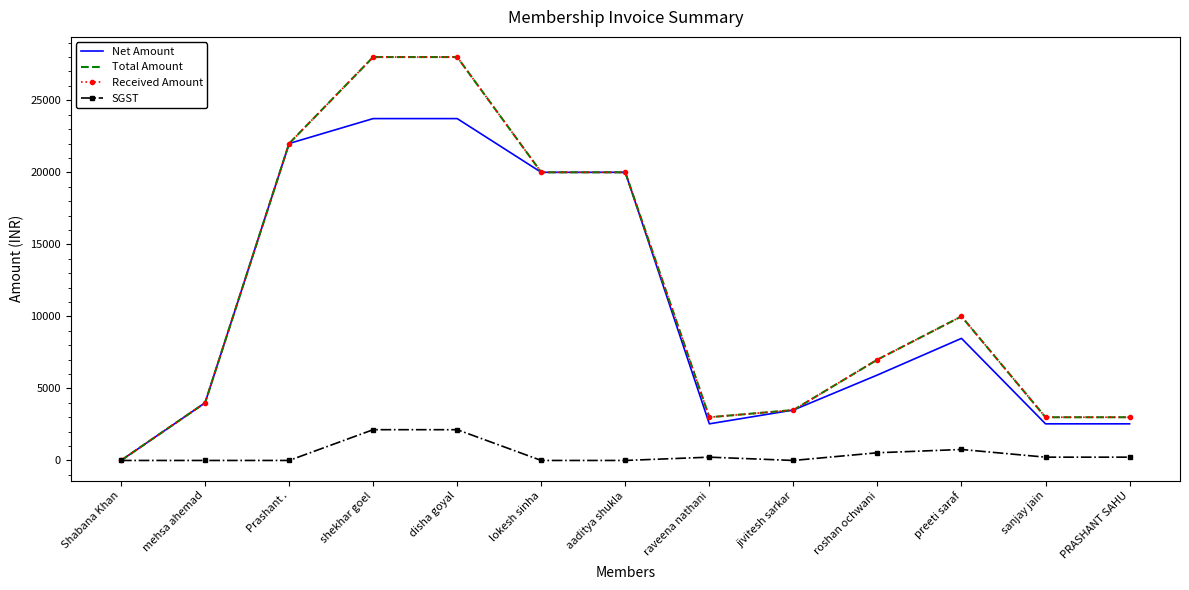

At how many categories does at least one series exceed 918?

12